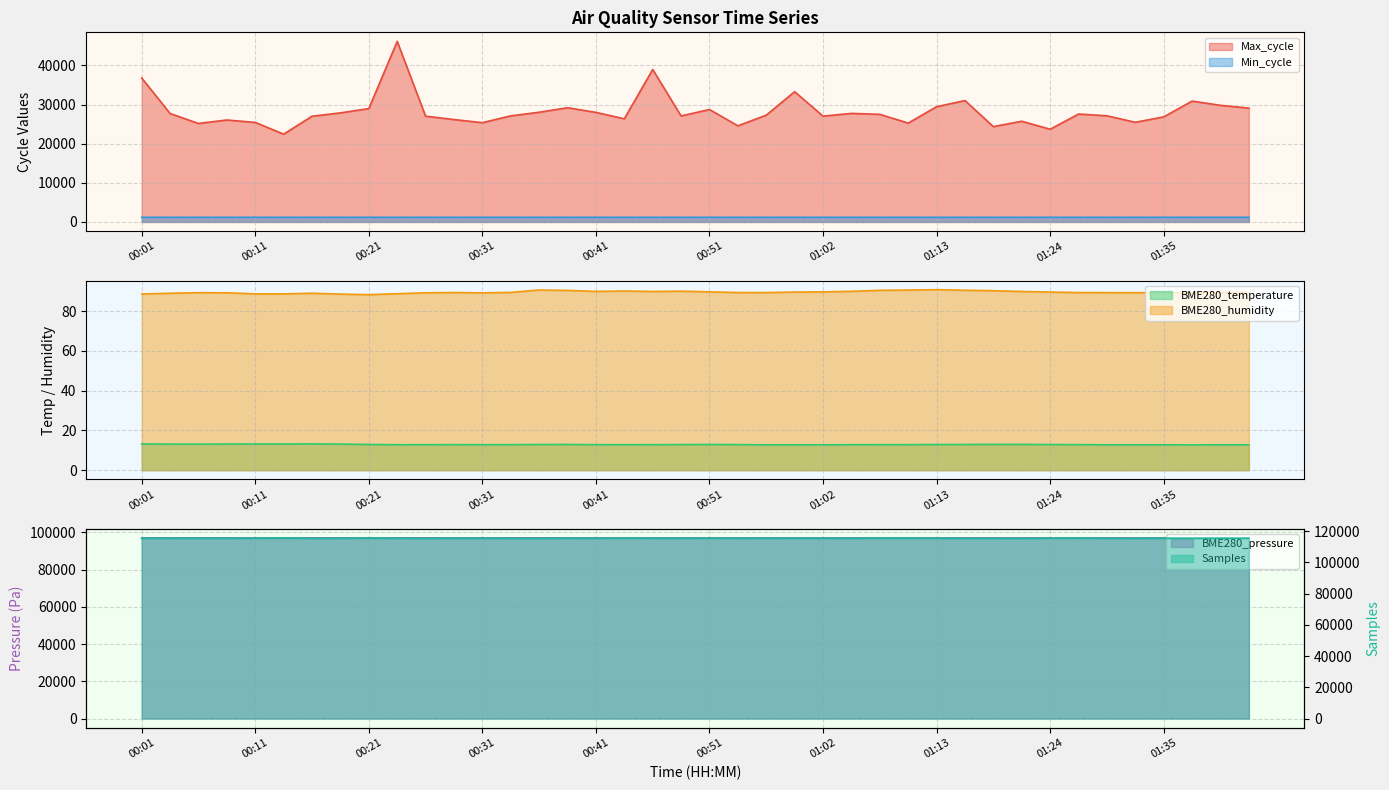

What is the difference between the maximum and minimum values in the Samples series?

297.0